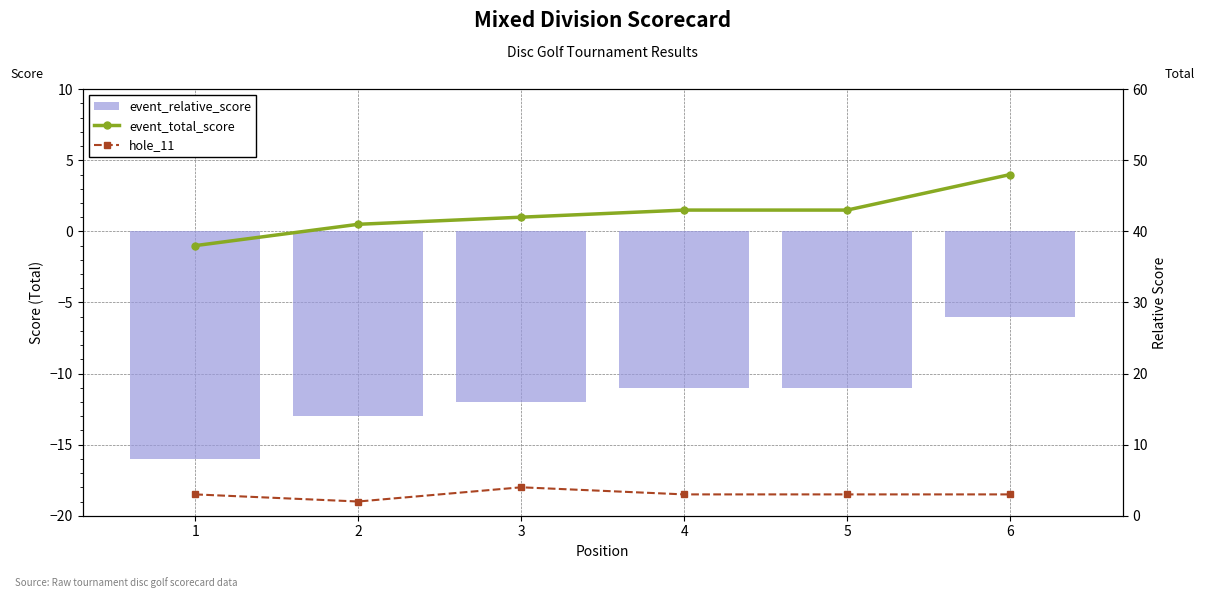

The event_relative_score series shows -17 at 5. True or false?

False